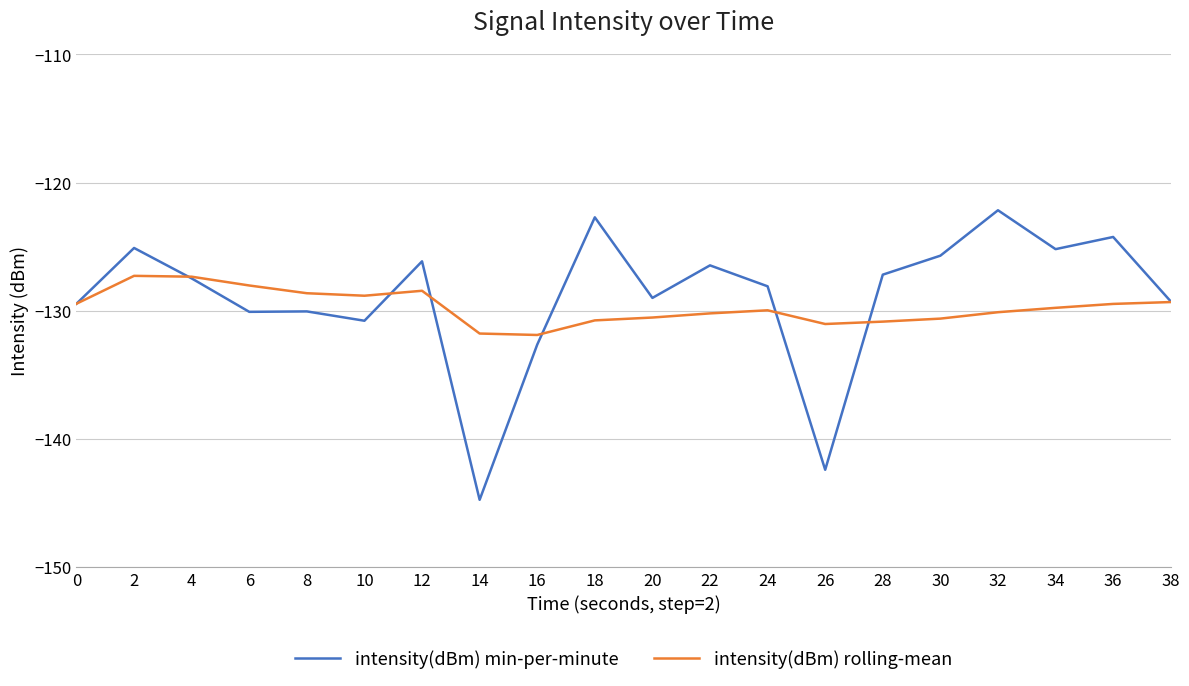

What is the sum of all intensity(dBm) rolling-mean values?

-2594.2